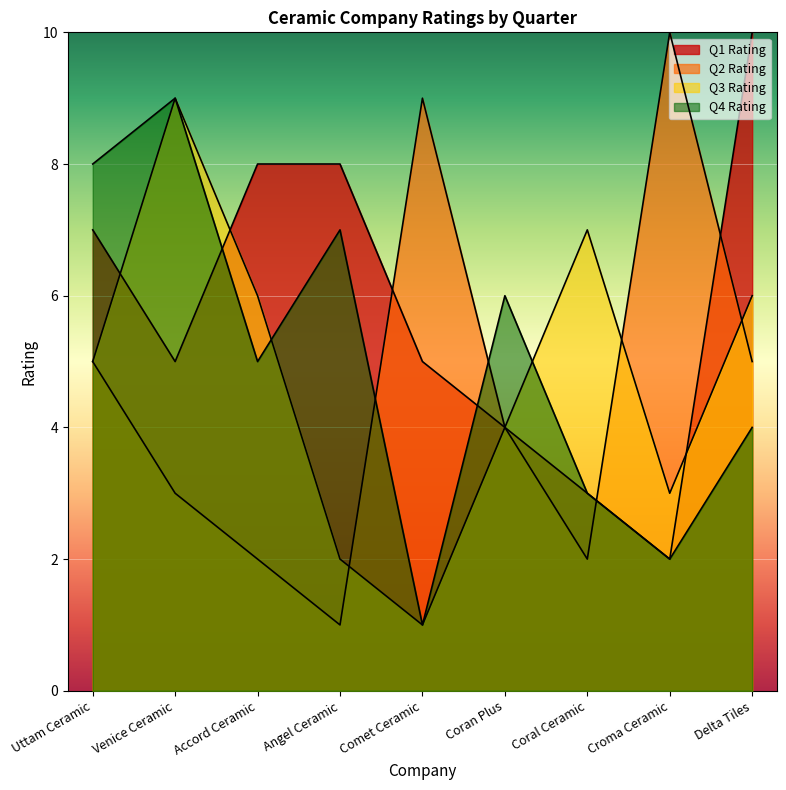

At which category is the sum across all series the highest?

Venice Ceramic